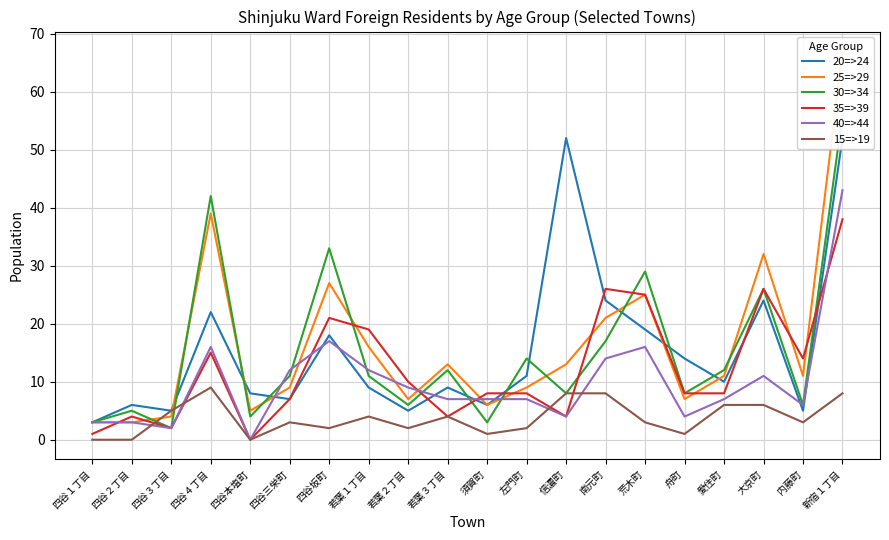

At which label does 15=>19 reach its minimum?

四谷１丁目